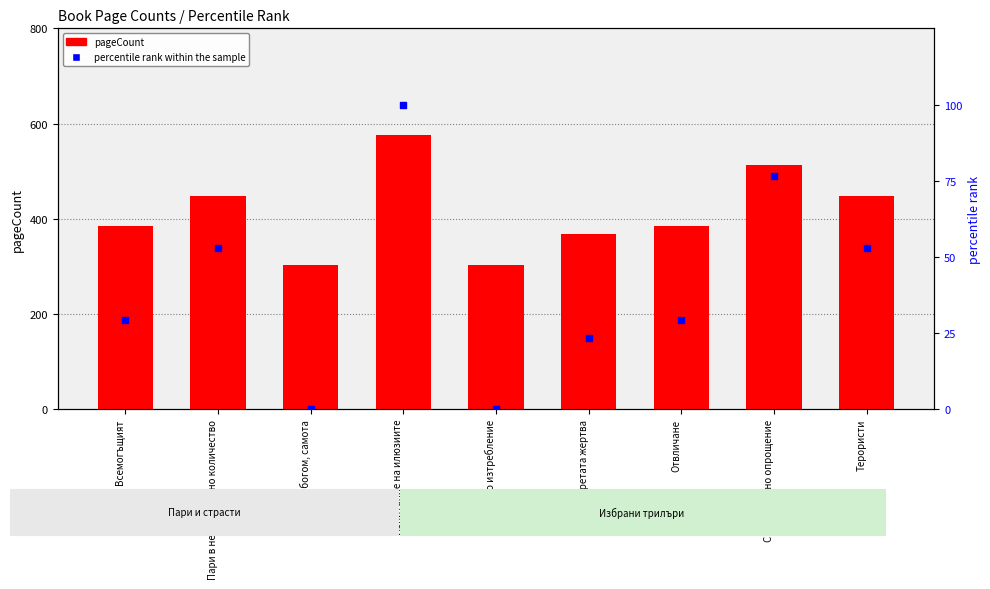

Which series has the largest total across all categories?

pageCount